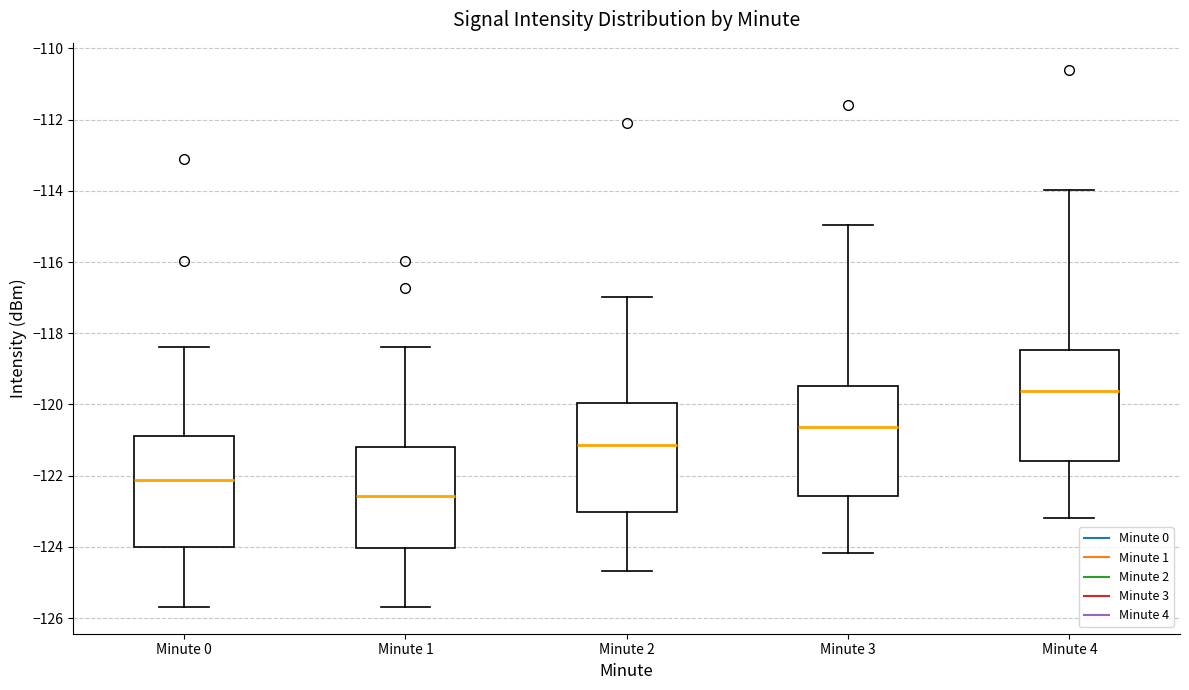

Reading left to right, transcribe this box plot: for each box, give where its median line is, the range the box spans, and where its two whiskers end, as read against the y-axis. The values are not printed on the chart, so give them approximately, as read against the axis.

Minute 0: median -122.2, box -124.0 to -120.8, whiskers -125.6 to -118.4
Minute 1: median -122.6, box -124.0 to -121.2, whiskers -125.6 to -118.4
Minute 2: median -121.2, box -123.0 to -120.0, whiskers -124.6 to -117.0
Minute 3: median -120.6, box -122.6 to -119.4, whiskers -124.2 to -115.0
Minute 4: median -119.6, box -121.6 to -118.4, whiskers -123.2 to -114.0